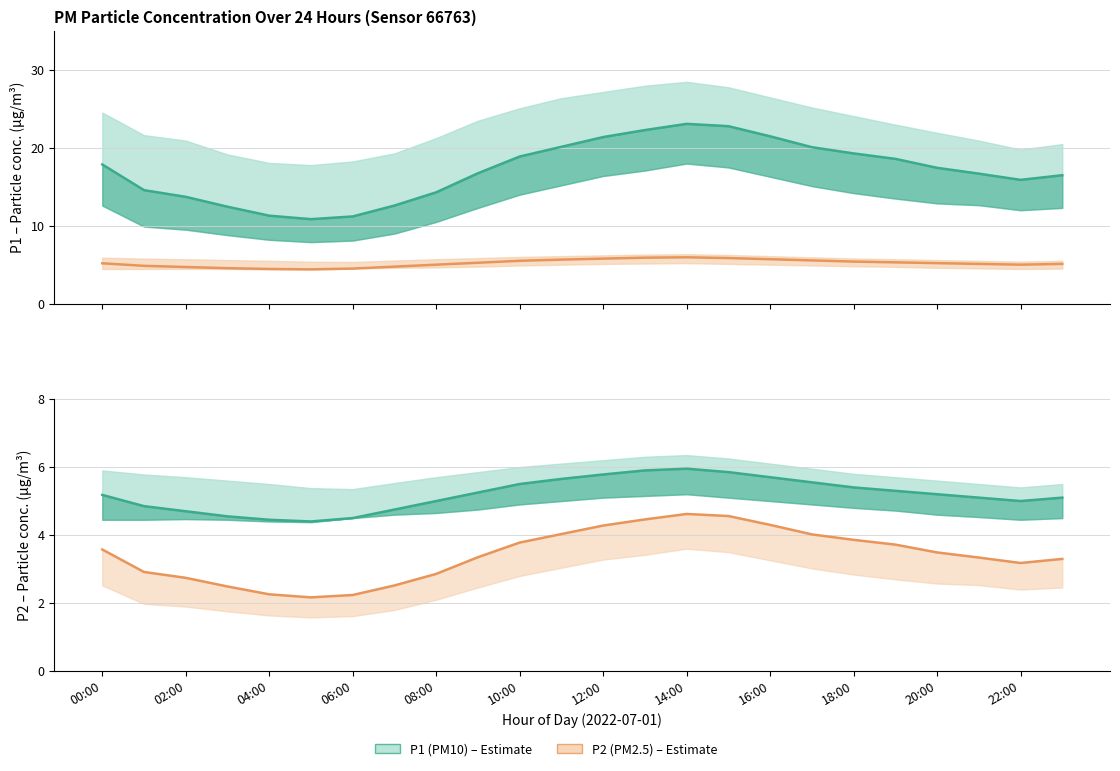

Where does the P2 (PM2.5) series first go above 5?

00:00